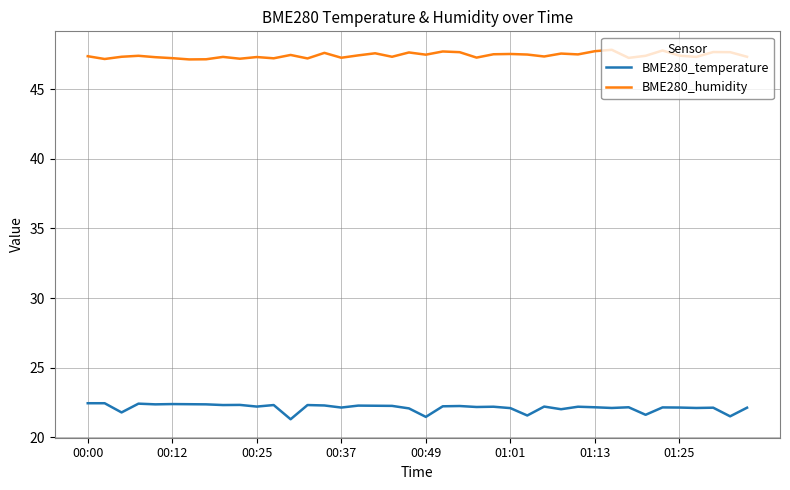

What is the minimum value shown in the chart?

21.3